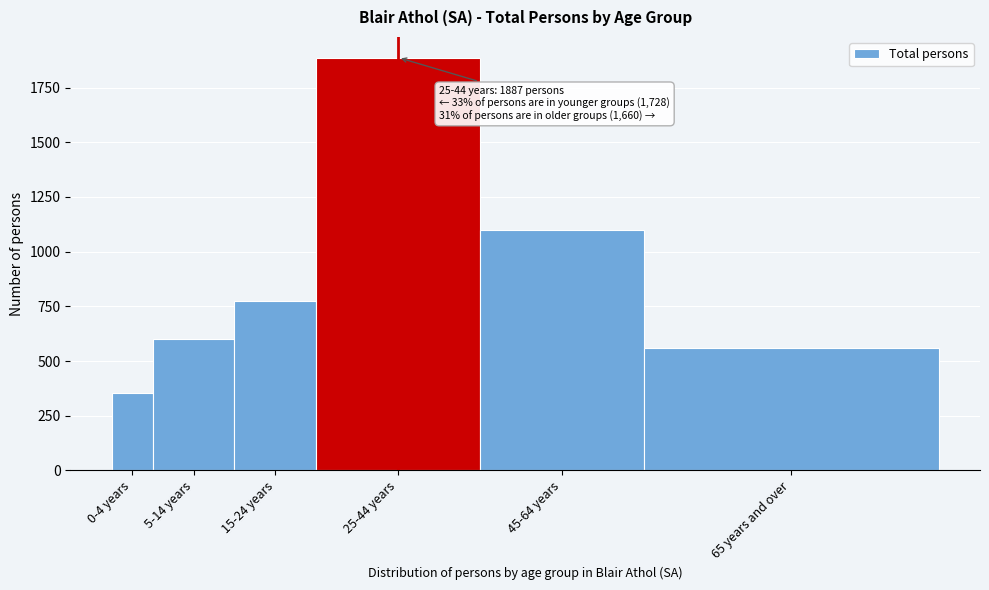

Reading right to left, list all the values displayed in this chart.

65 years and over=559	45-64 years=1101	25-44 years=1887	15-24 years=774	5-14 years=599	0-4 years=355